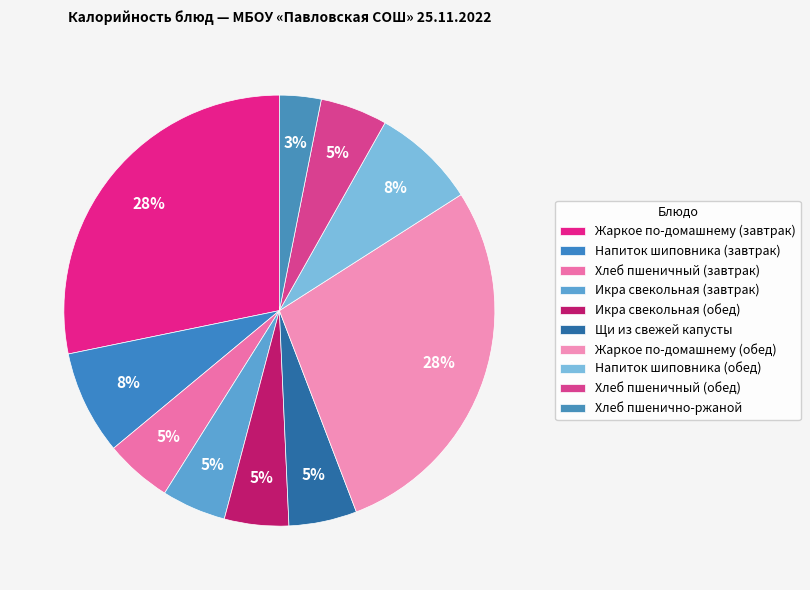

Does Жаркое по-домашнему (обед) represent more than half of the total?

No